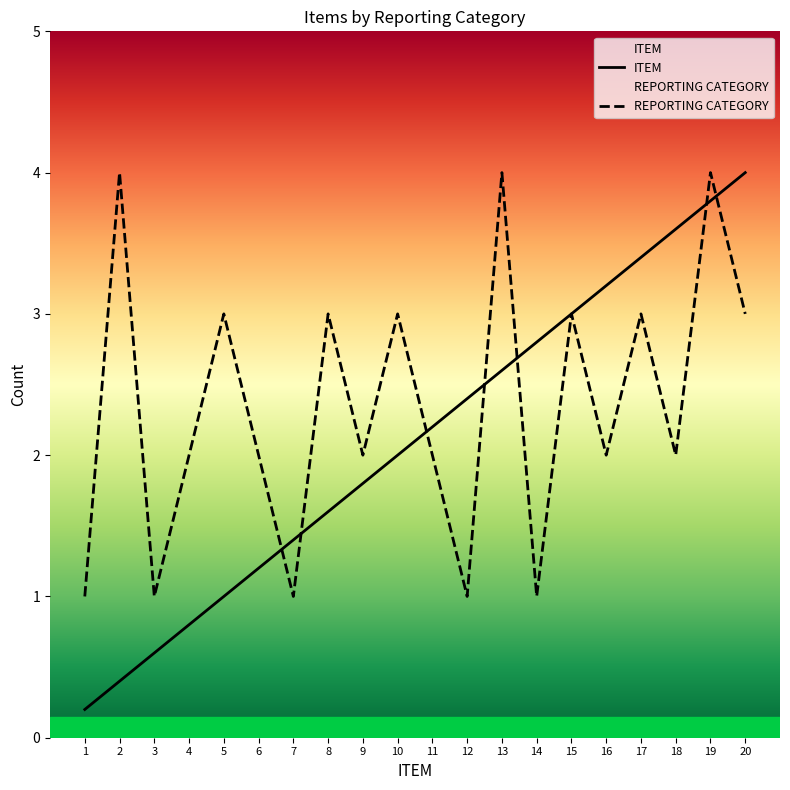

How many intersections are there between ITEM and REPORTING CATEGORY?

7